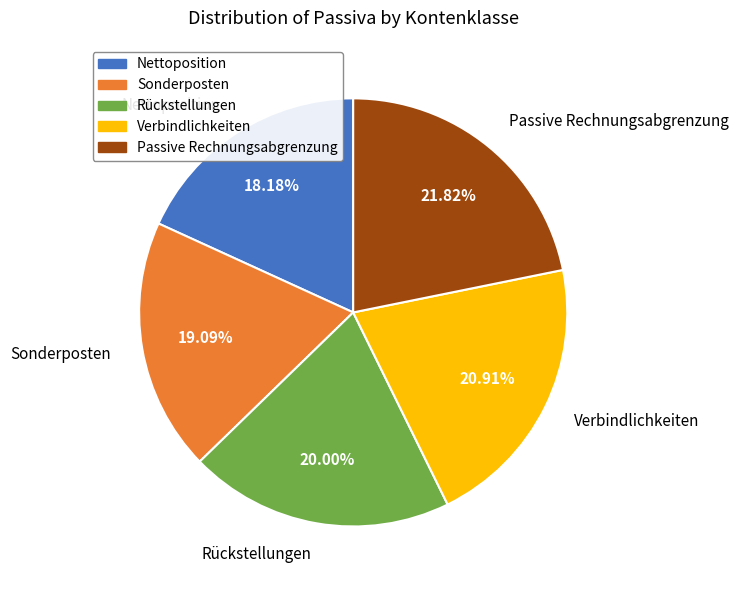

What is the ratio of the value at Passive Rechnungsabgrenzung to the value at Verbindlichkeiten?

1.0